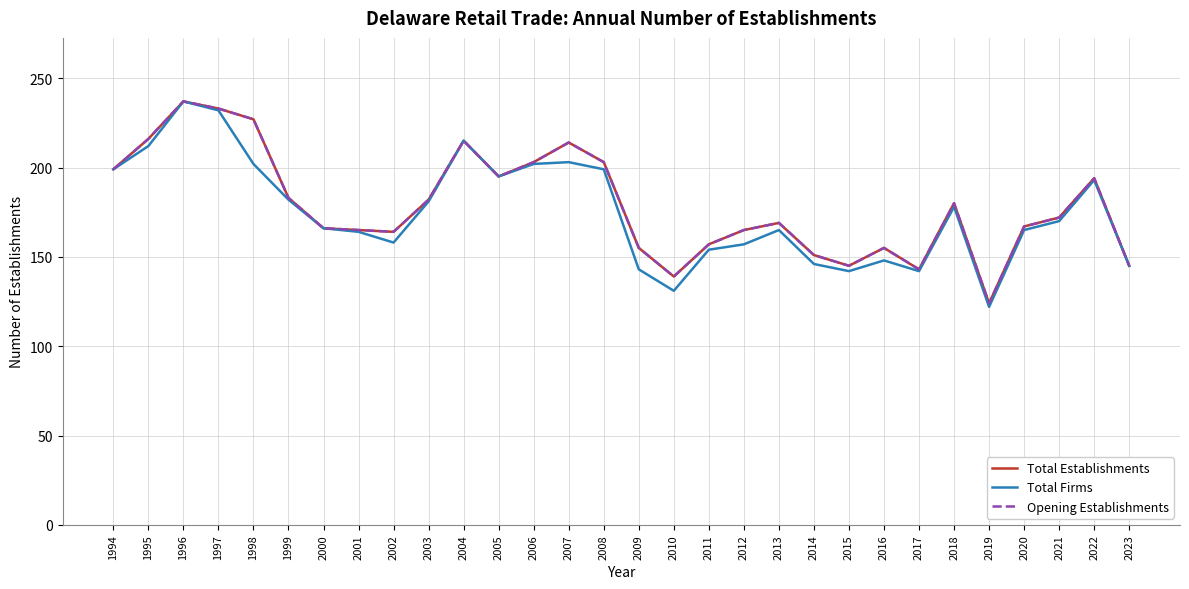

Is this an area chart (filled region under the line)?

No